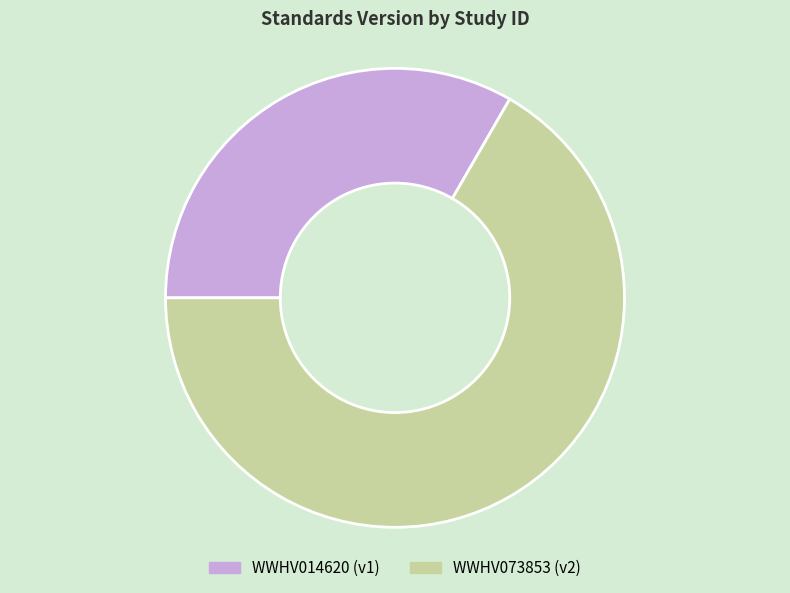

The WWHV073853 slice represents 67% of the pie. True or false?

True